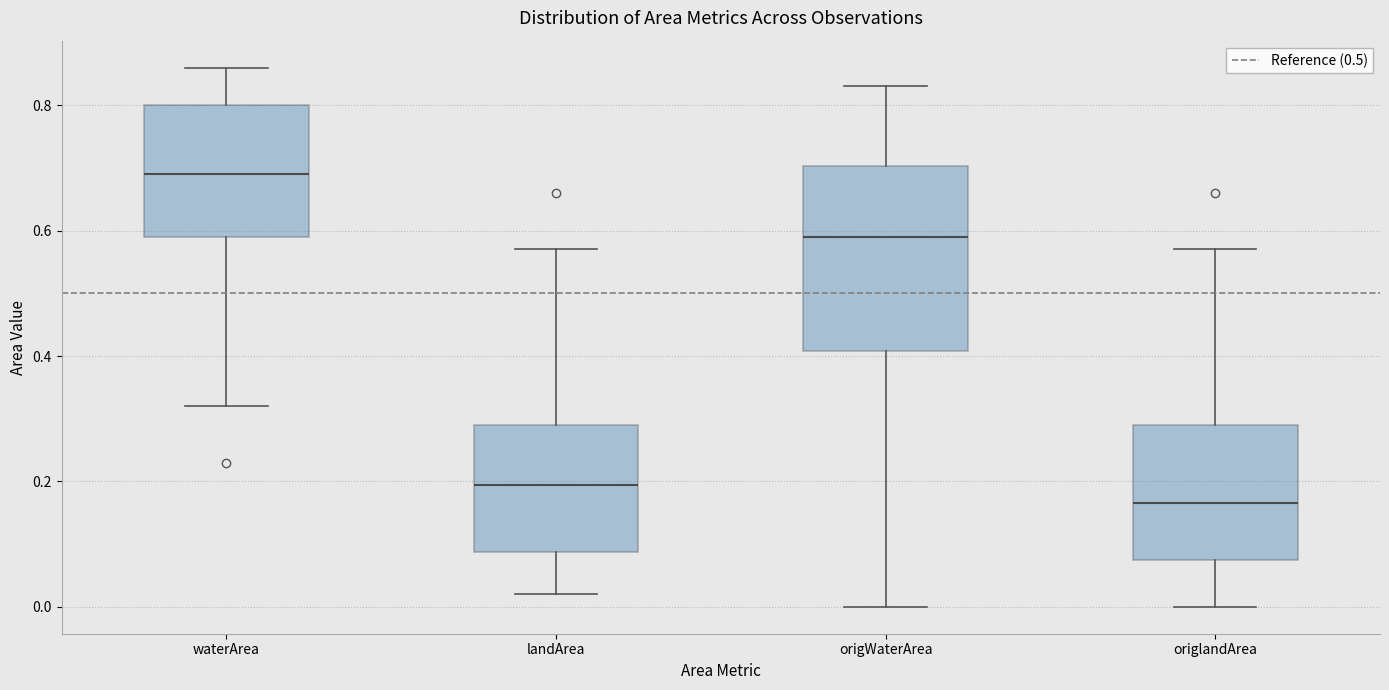

Which box has the highest median line?

waterArea